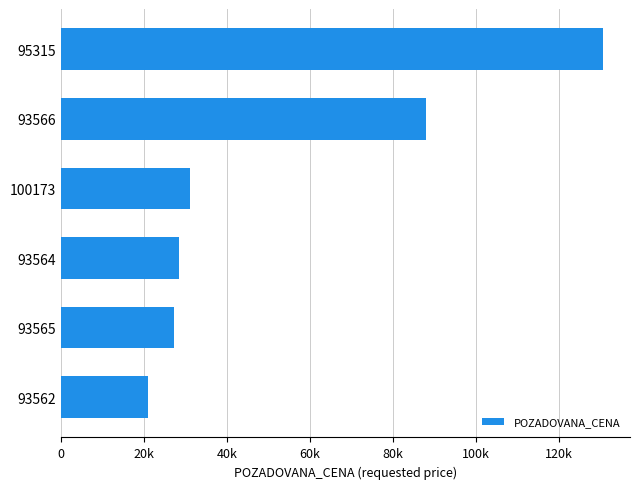

Does the chart contain any negative values?

No